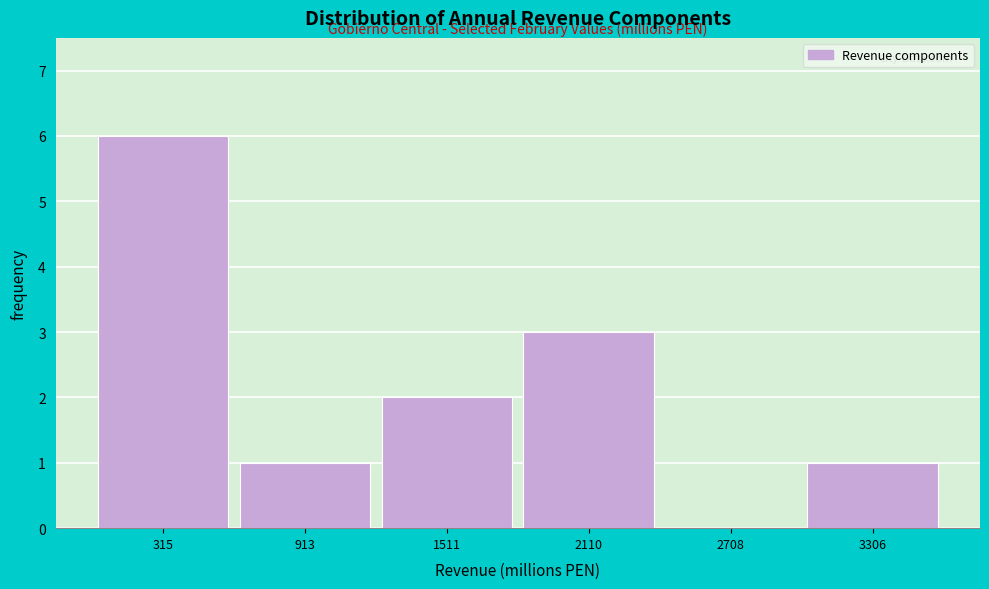

Reading left to right, transcribe this chart: for each bar, give the range it covers on the x-axis and its height. Neither the bar edges nor the heights are printed on the chart, so give them approximately, as read against the axes.

0 to 600: 6
600 to 1200: 1
1200 to 1800: 2
1800 to 2400: 3
2400 to 3000: 0
3000 to 3600: 1